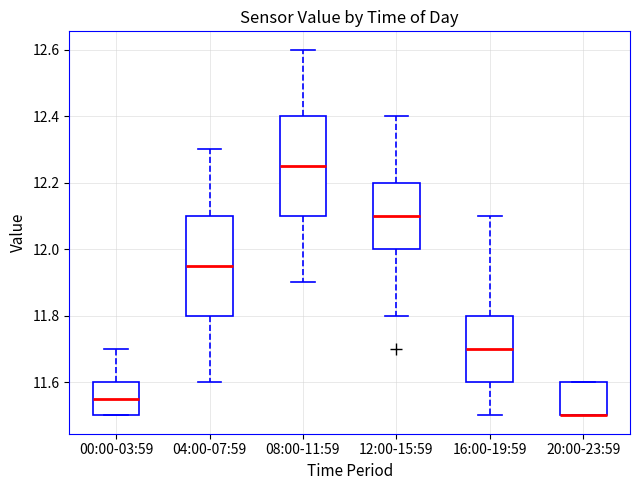

Reading left to right, transcribe this box plot: for each box, give where its median line is, the range the box spans, and where its two whiskers end, as read against the y-axis. The values are not printed on the chart, so give them approximately, as read against the axis.

00:00-03:59: median 11.56, box 11.50 to 11.60, whiskers 11.50 to 11.70
04:00-07:59: median 11.96, box 11.80 to 12.10, whiskers 11.60 to 12.30
08:00-11:59: median 12.26, box 12.10 to 12.40, whiskers 11.90 to 12.60
12:00-15:59: median 12.10, box 12.00 to 12.20, whiskers 11.80 to 12.40
16:00-19:59: median 11.70, box 11.60 to 11.80, whiskers 11.50 to 12.10
20:00-23:59: median 11.50 (drawn on the box's lower edge), box 11.50 to 11.60, whiskers 11.50 to 11.60